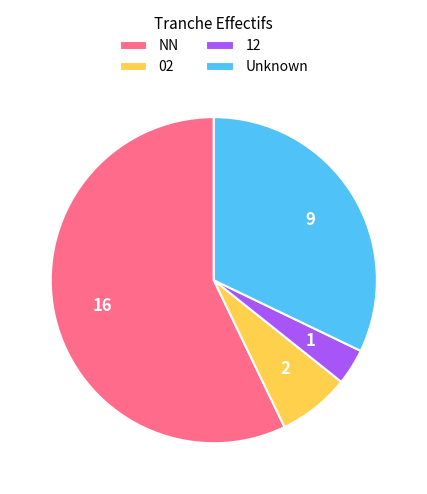

Does 02 account for over 50% of the chart?

No